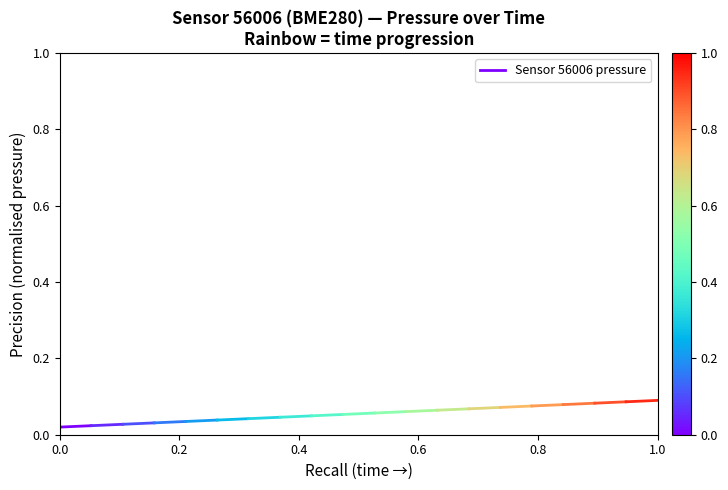

True or false: the data shows 0.0 at 0.2.

False